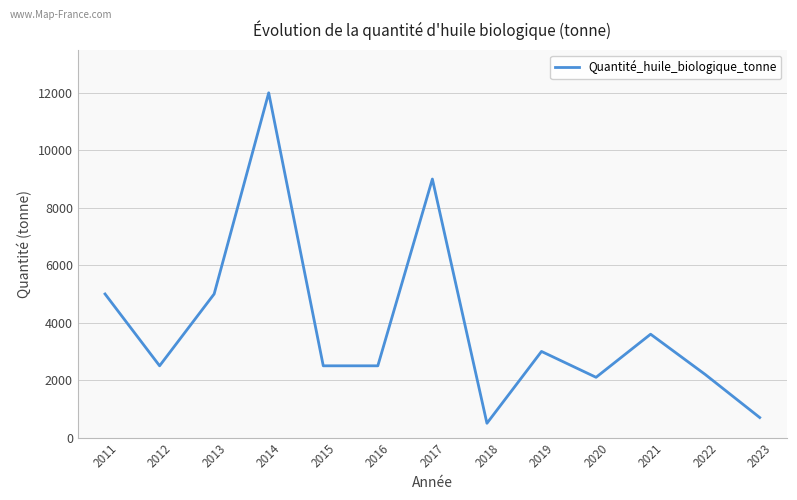

Does the chart display data point markers on the line(s)?

No